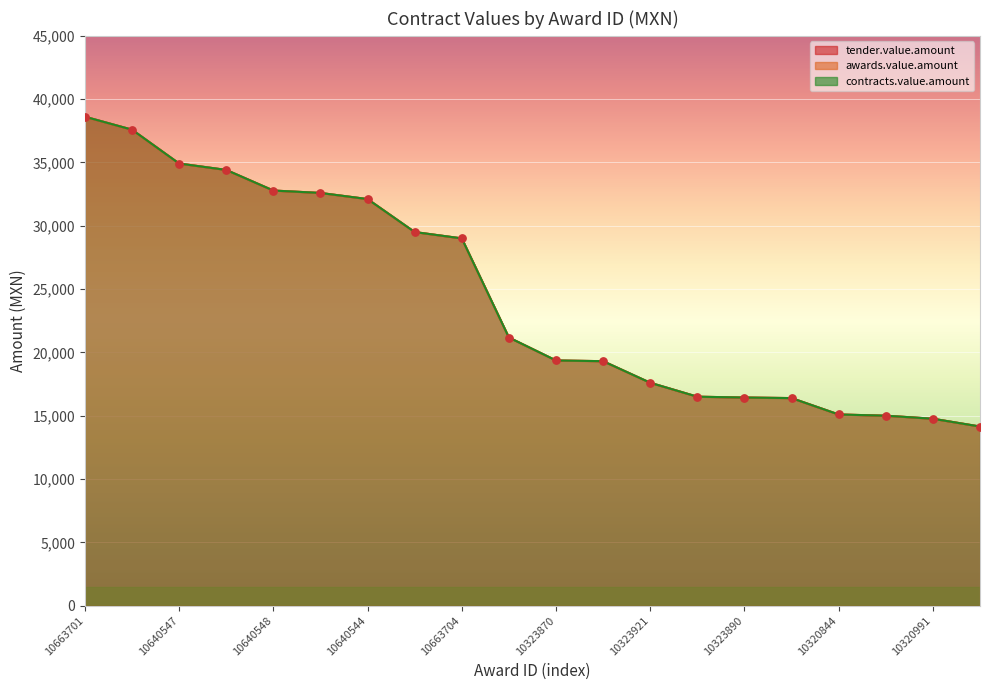

Which series has the widest spread of Y values?

tender.value.amount